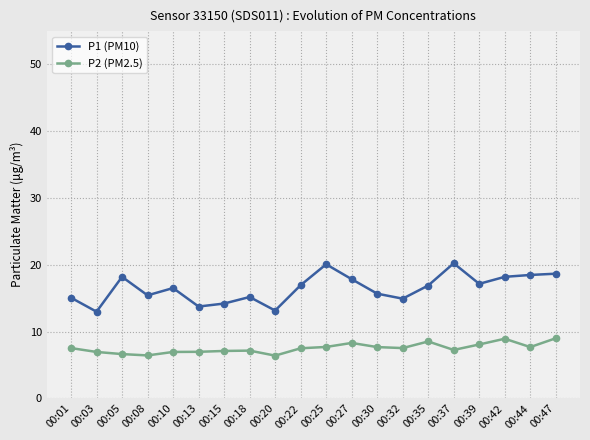

True or false: P1 (PM10) and P2 (PM2.5) cross at least once.

False